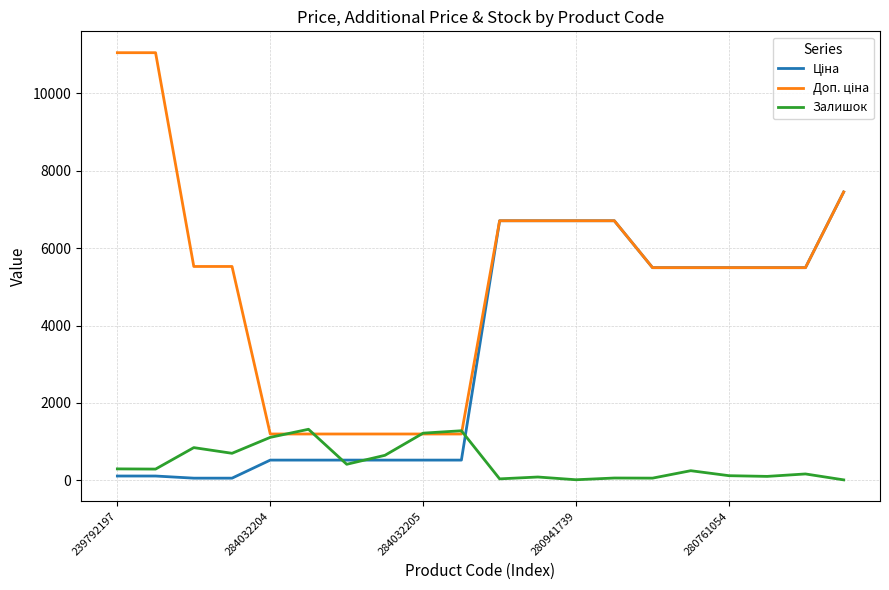

Does the chart display data point markers on the line(s)?

No